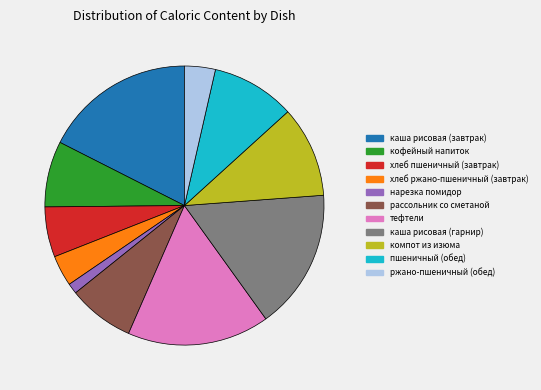

Does any single category account for the majority?

No